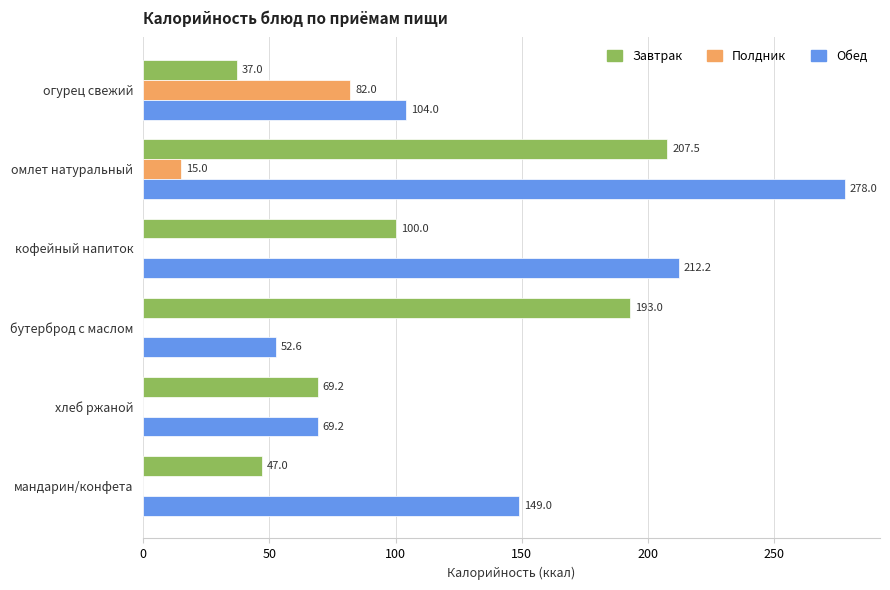

What is the sum of the Полдник values at хлеб ржаной and омлет натуральный?

15.0